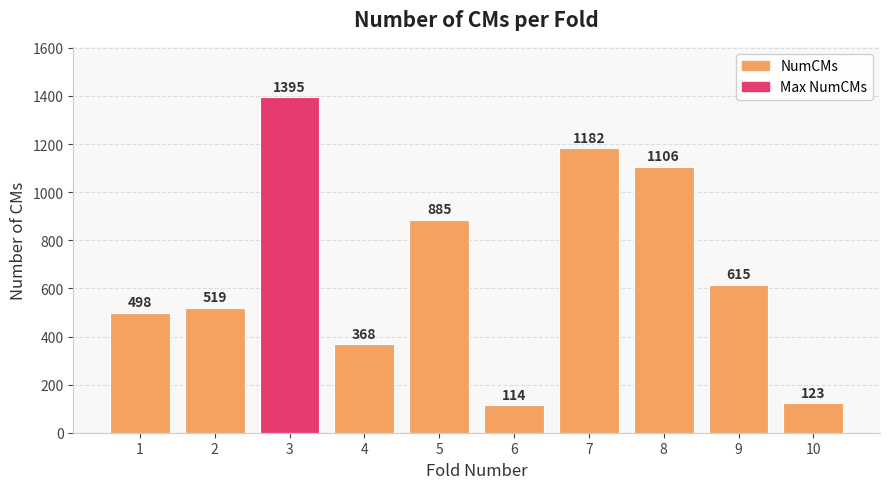

What is the ratio of the value at 9 to the value at 7?

0.5